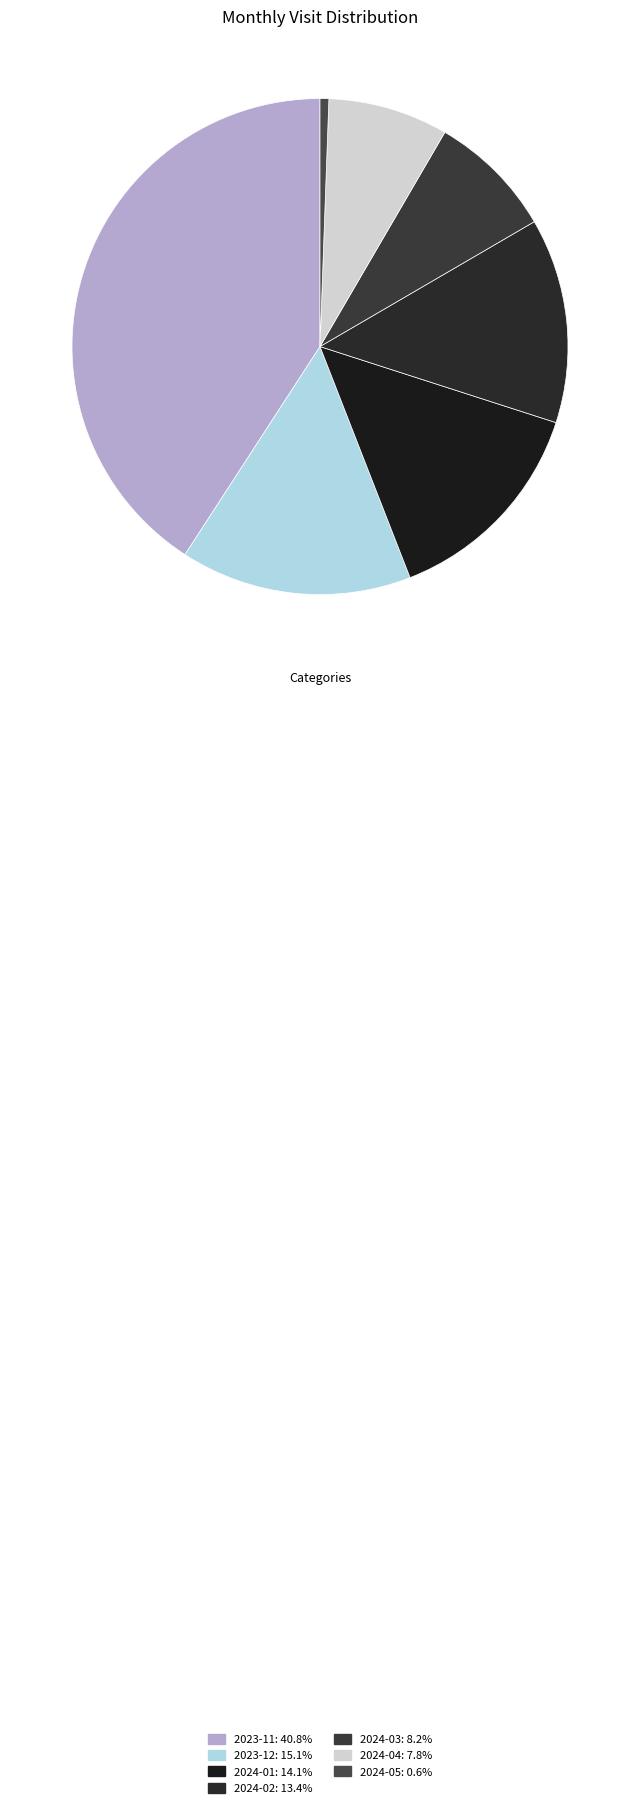

To the nearest percent, what percentage of the pie is 2024-01?

14%